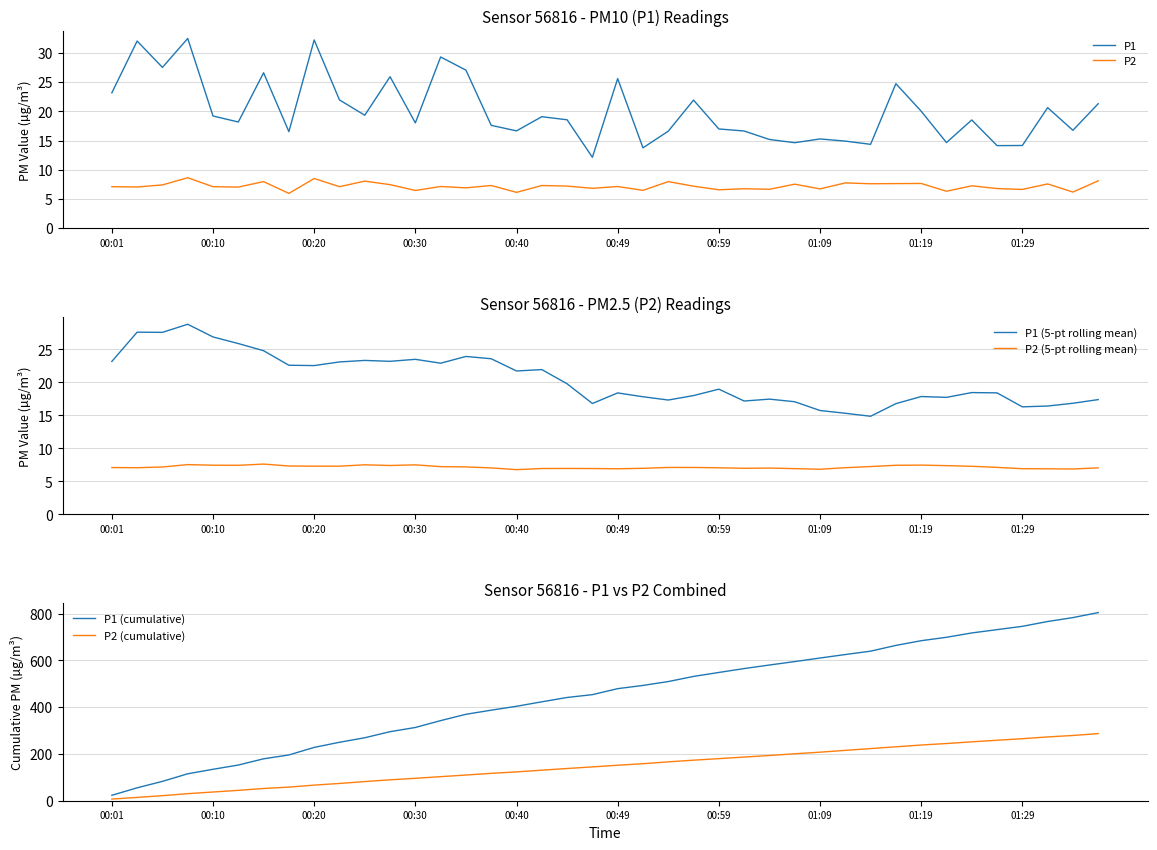

True or false: P1 (5-pt rolling mean) and P2 (5-pt rolling mean) cross at least once.

False